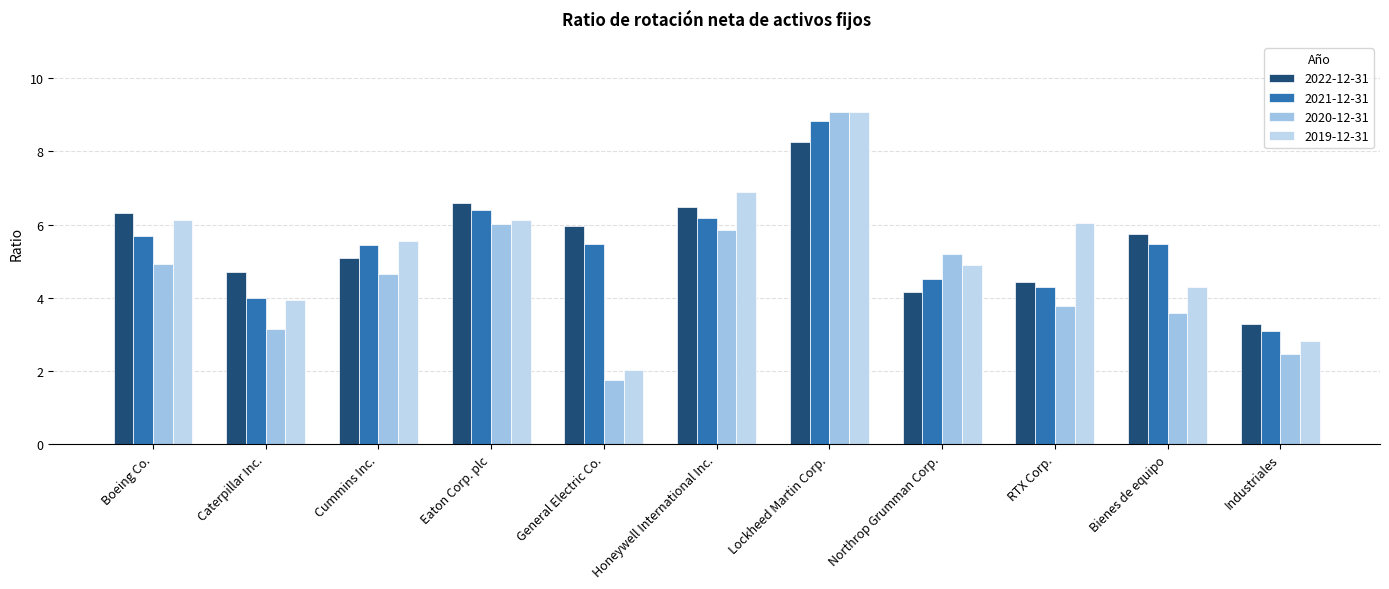

Where does the 2021-12-31 series first go above 5?

Boeing Co.